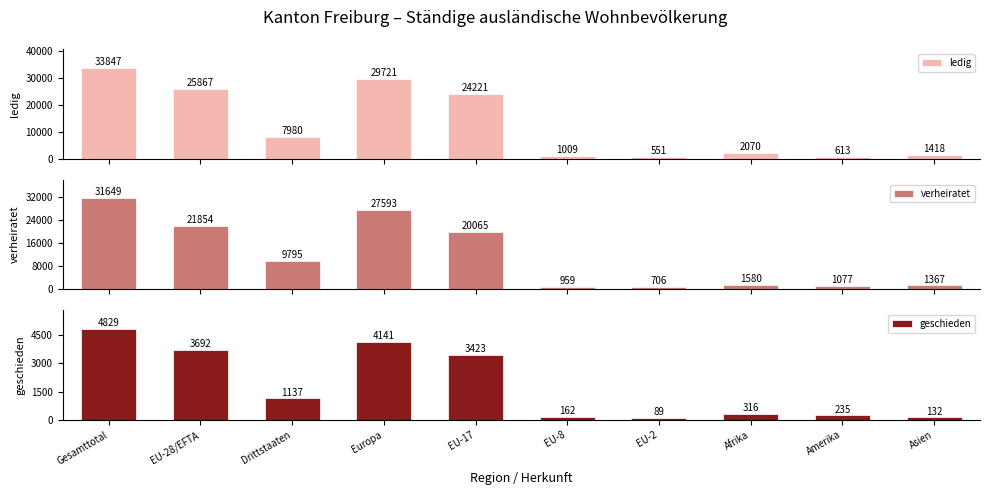

Reading left to right, list all the values displayed in this chart.

ledig: 33847	25867	7980	29721	24221	1009	551	2070	613	1418
verheiratet: 31649	21854	9795	27593	20065	959	706	1580	1077	1367
geschieden: 4829	3692	1137	4141	3423	162	89	316	235	132